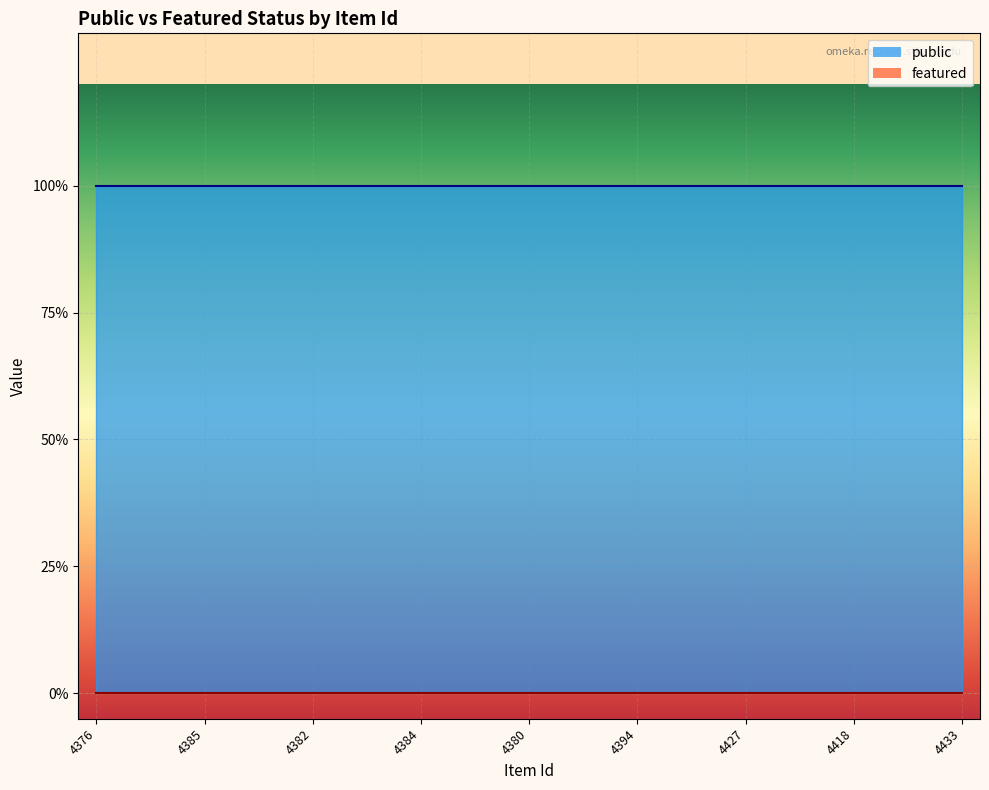

List the series in order of their peak value, highest first.

public, featured